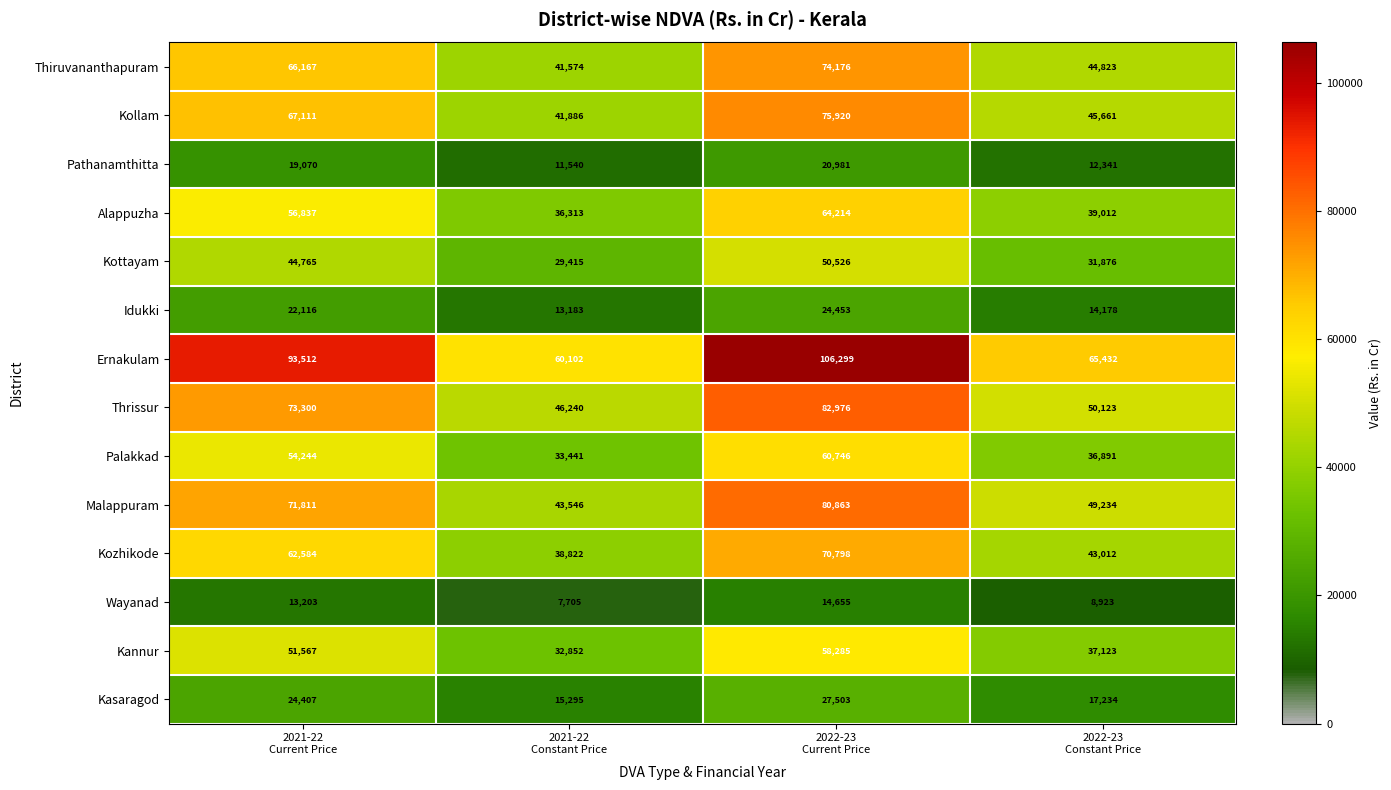

What is the average value of the Alappuzha series?

49094